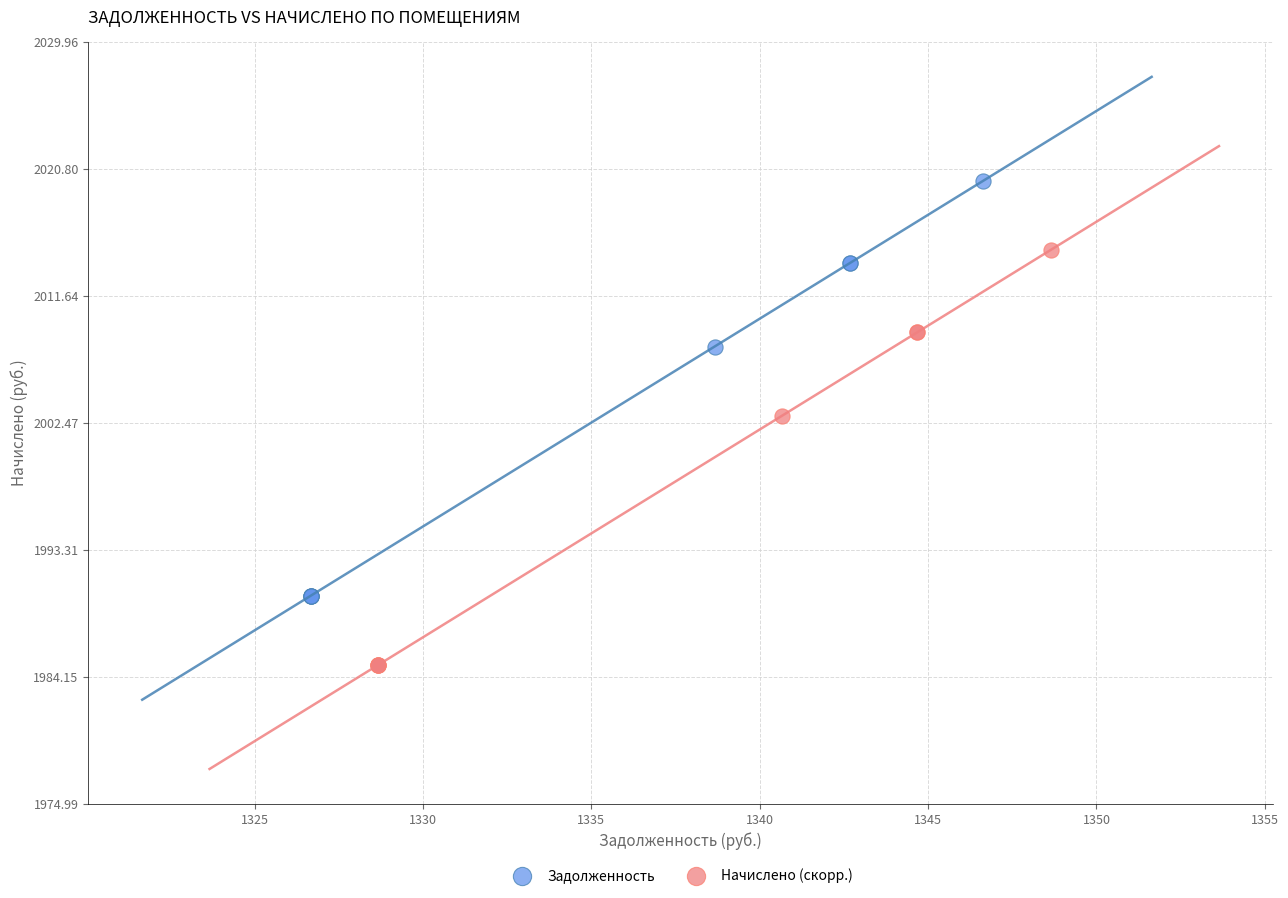

Which series contains the highest Y value?

Задолженность